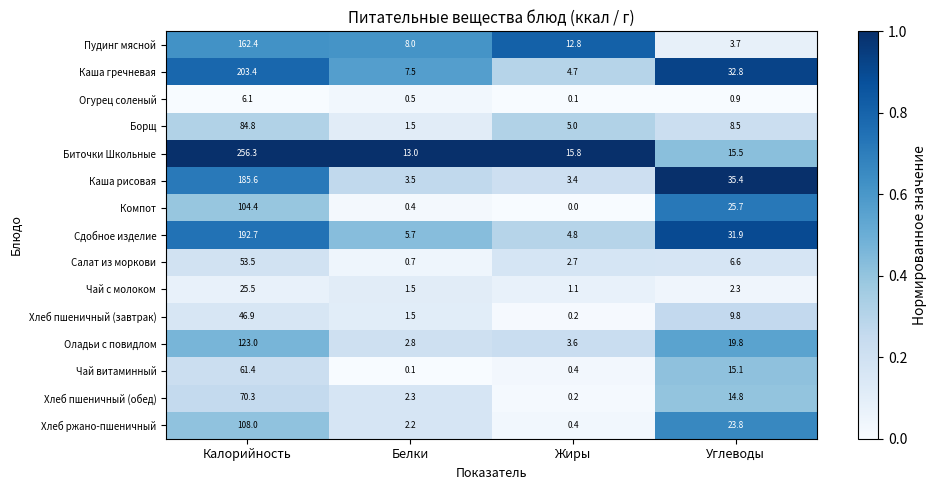

What is the difference between the maximum and second lowest values in the Пудинг мясной series?

154.4